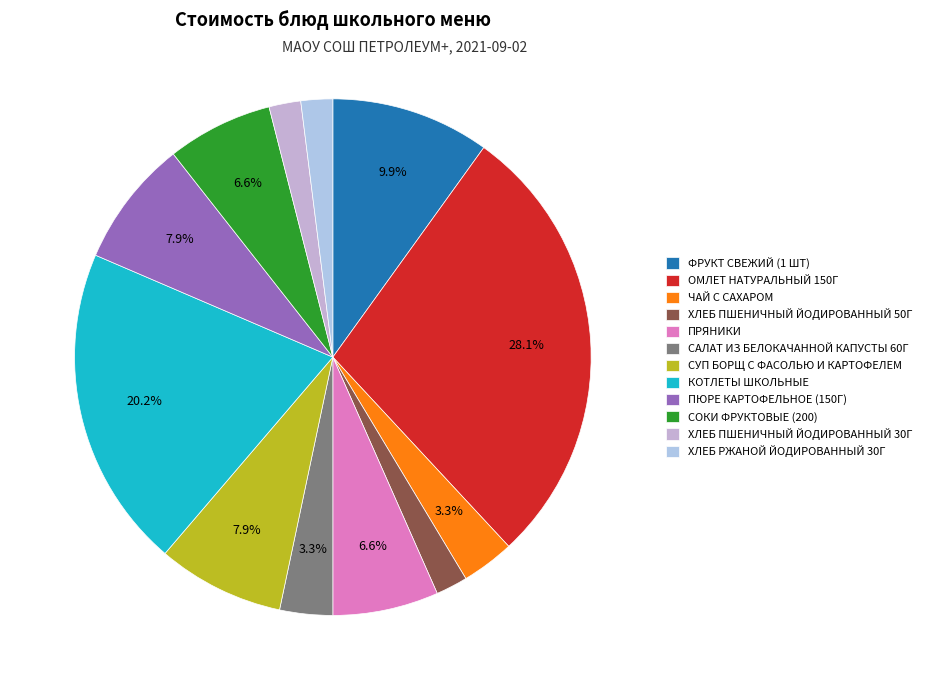

Does any single category account for the majority?

No